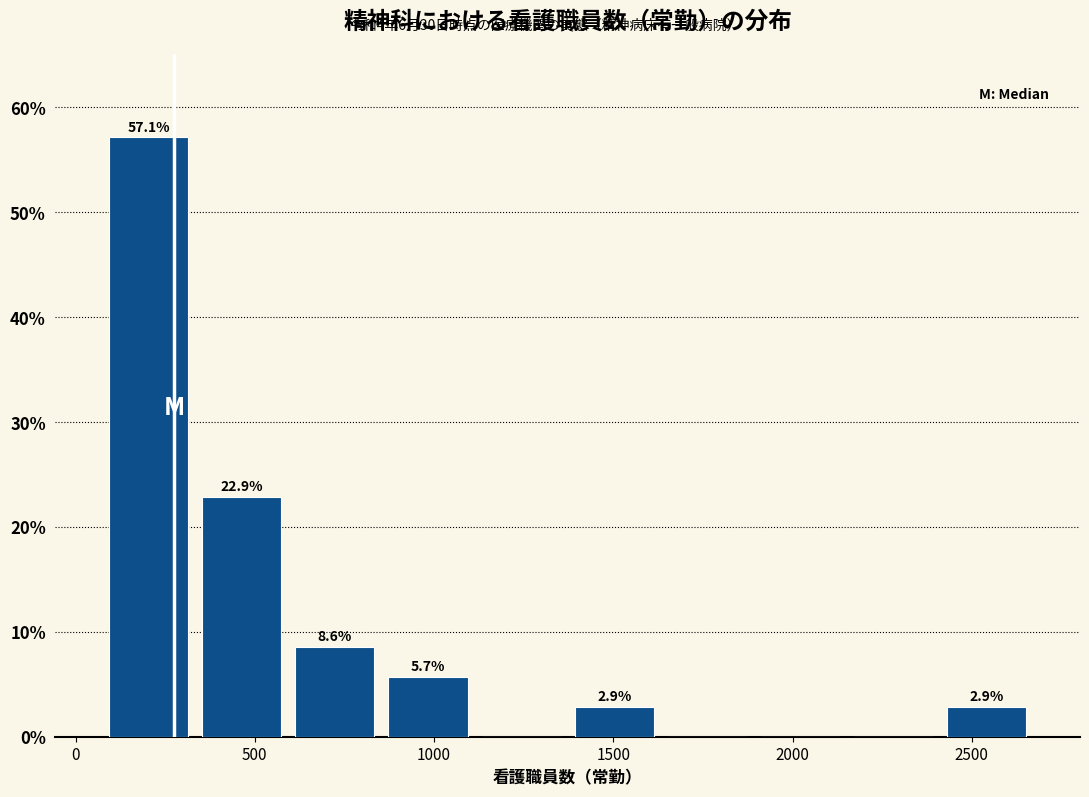

Which range on the x-axis has the tallest bar?

50 to 350